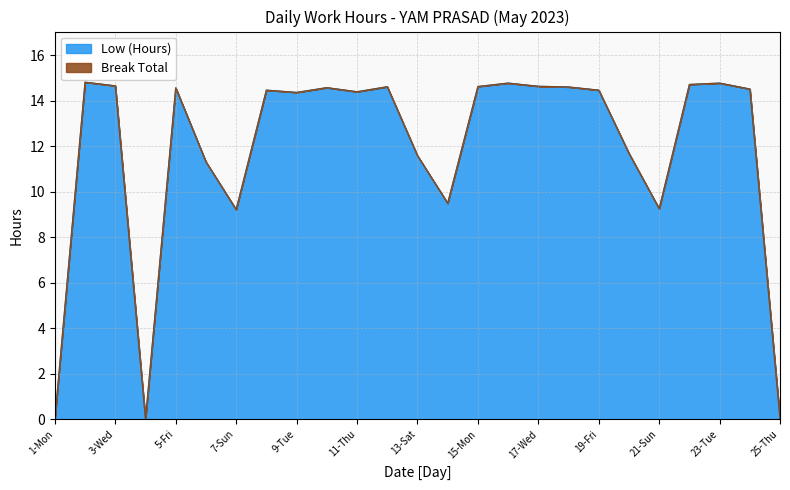

Which label corresponds to the largest value in the chart?

2-Tue